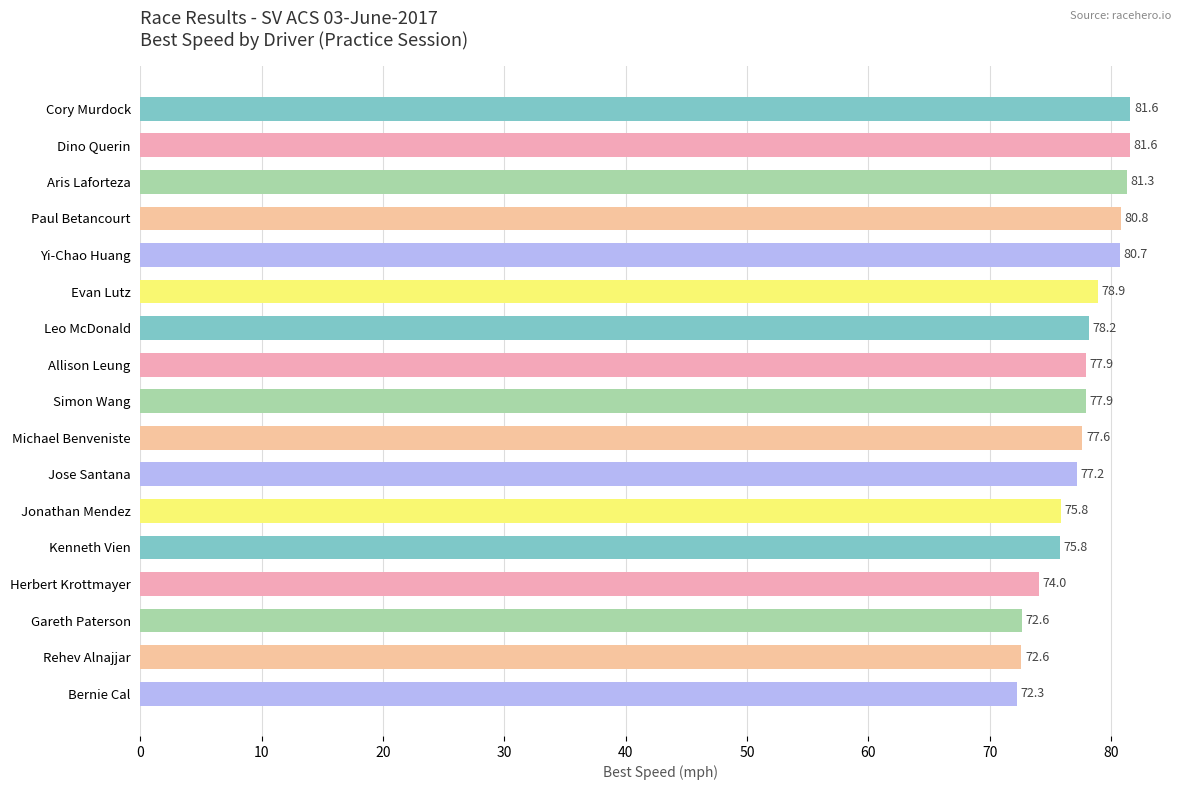

Does the chart contain any negative values?

No